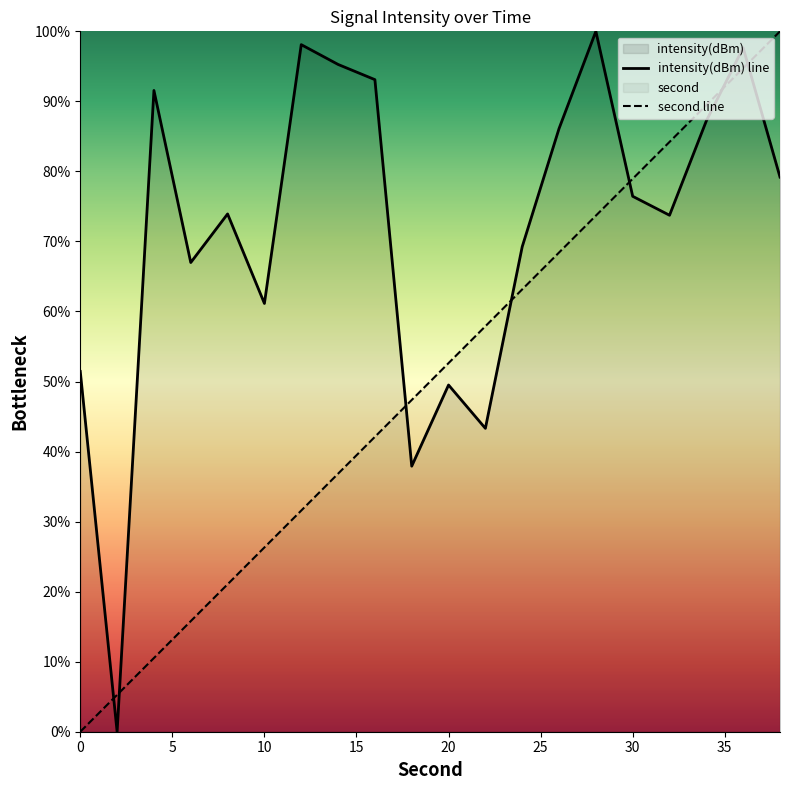

What is the spread (max minus min) of values at 30?

2.5